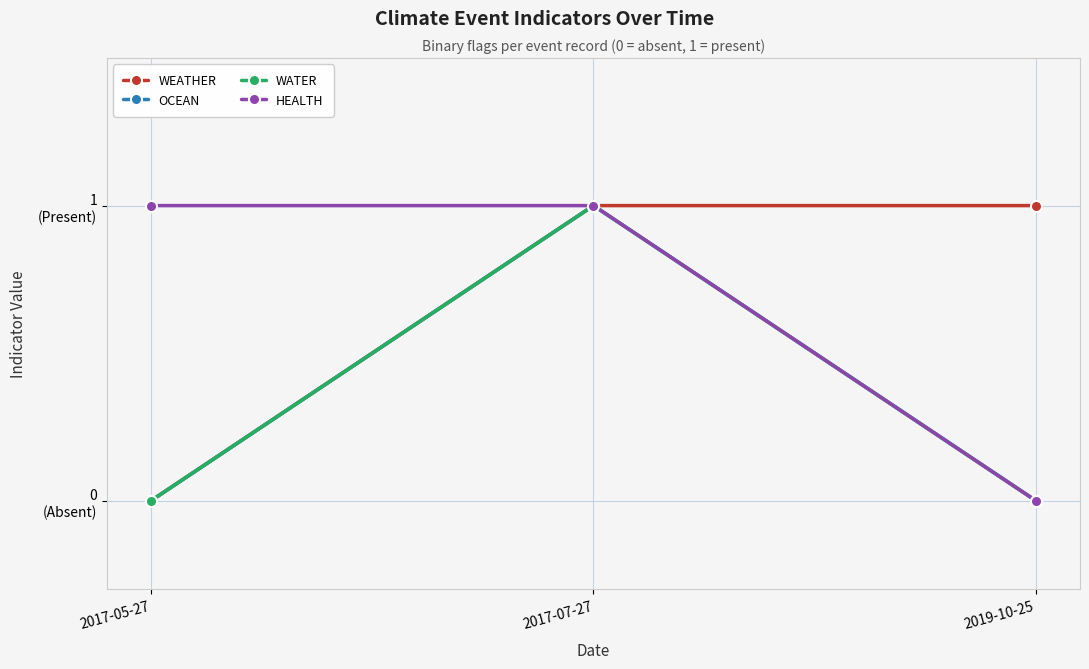

True or false: HEALTH has a value of 2 at 2017-05-27.

False